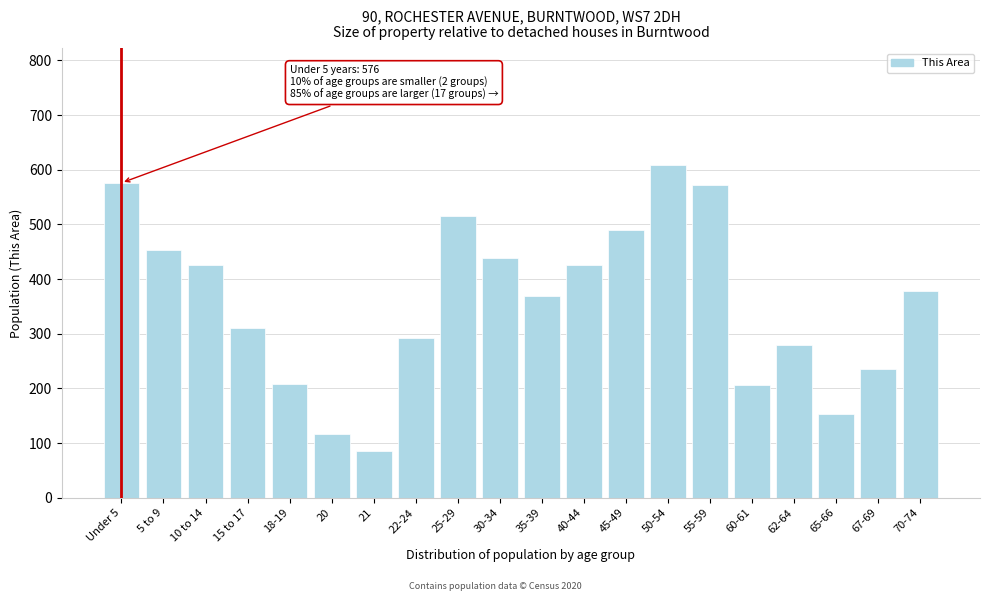

What is the greatest value displayed?

609